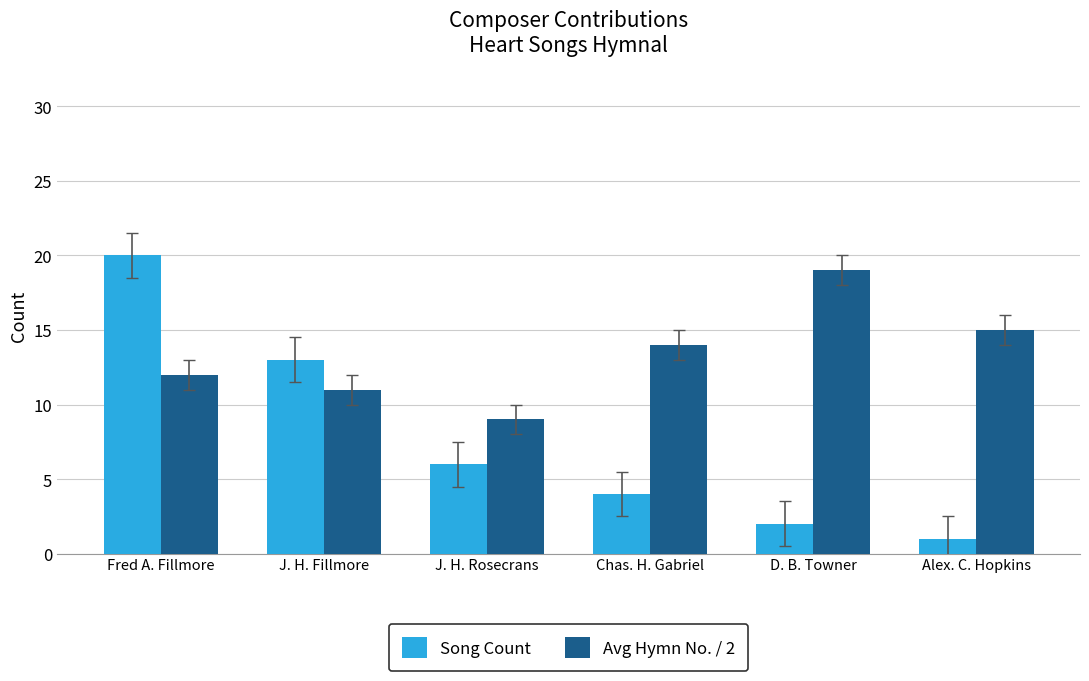

The value of Song Count at J. H. Fillmore is 6. True or false?

False